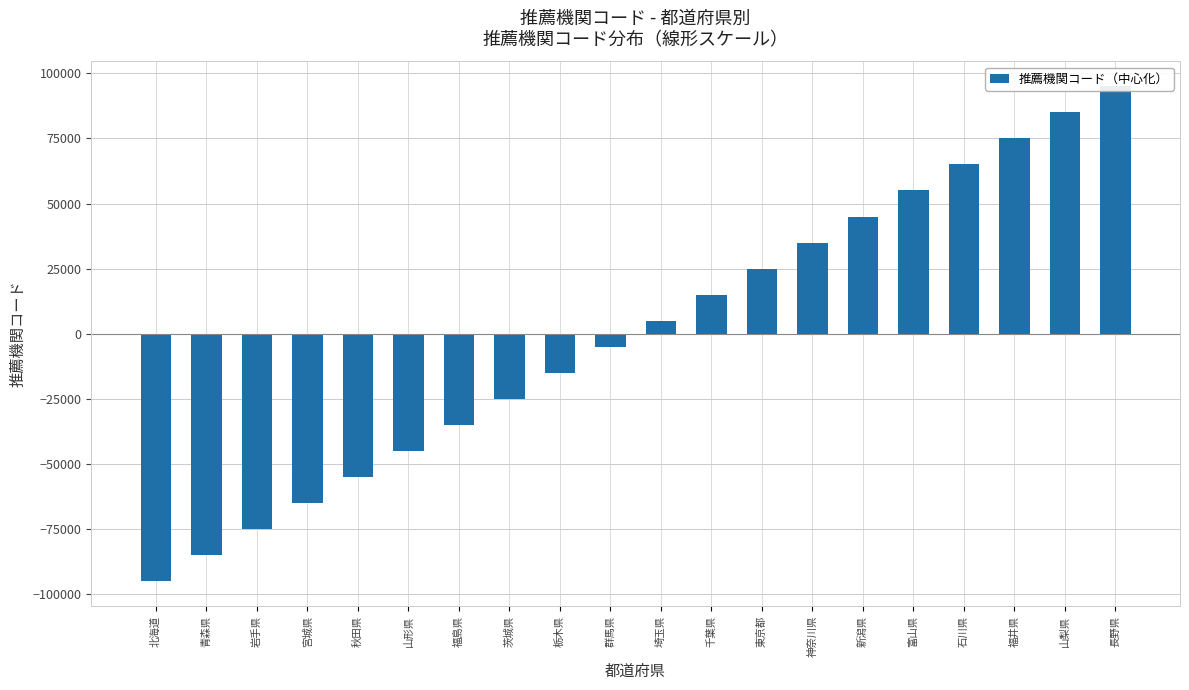

Is it true that the value at 神奈川県 is 35000?

True